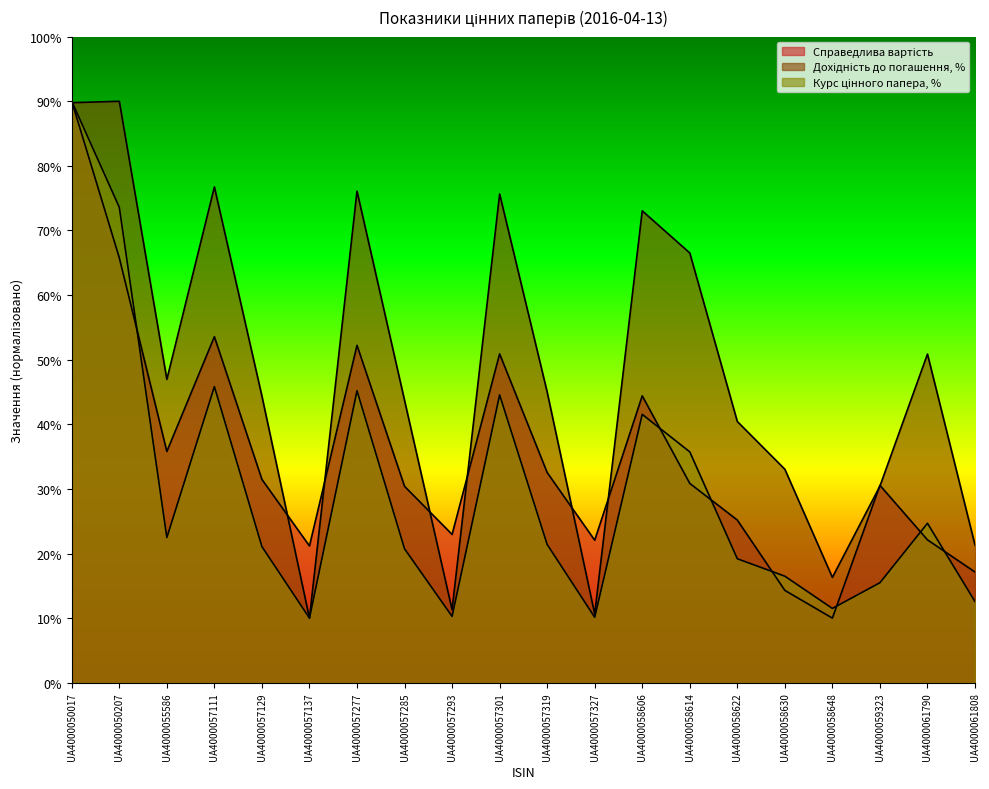

Is the value of Курс цінного папера, % at UA4000050207 greater than the value of Справедлива вартість at UA4000057111?

Yes